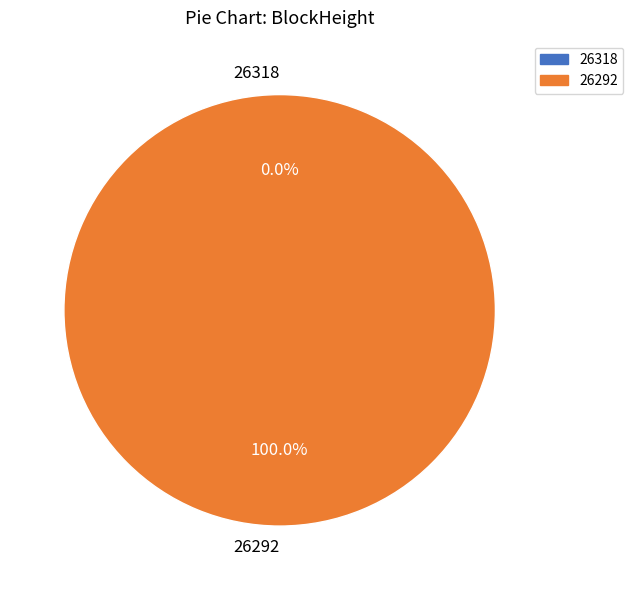

Does 26292 account for over 50% of the chart?

Yes